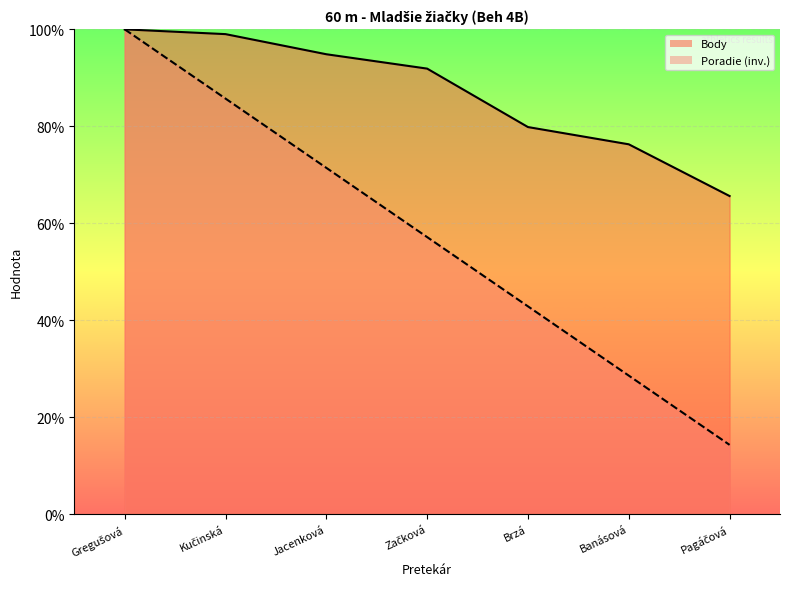

List the series in order of their peak value, highest first.

Poradie, Body